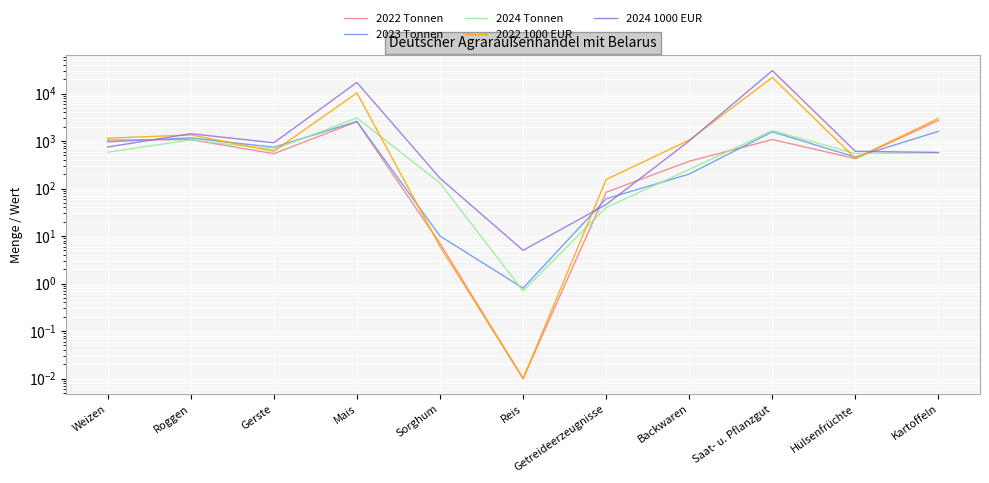

List the labels in order of 2022 1000 EUR value, largest first.

Saat- u. Pflanzgut, Mais, Kartoffeln, Roggen, Weizen, Backwaren, Gerste, Hülsenfrüchte, Getreideerzeugnisse, Sorghum, Reis